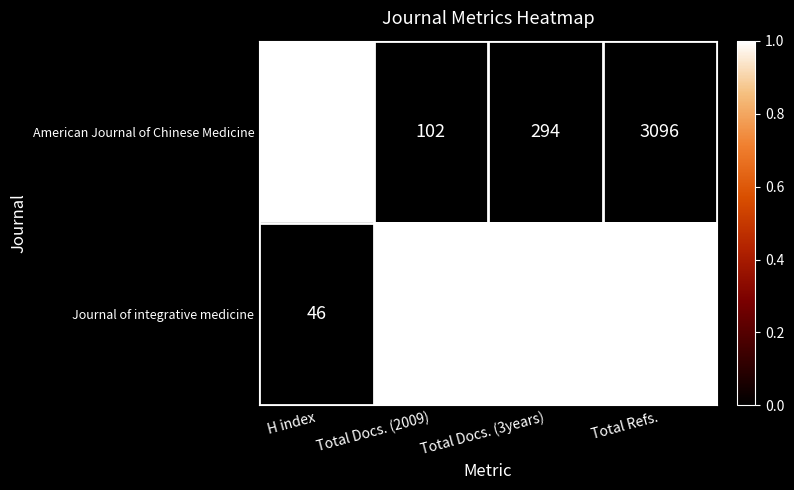

How many series are shown in this chart?

2